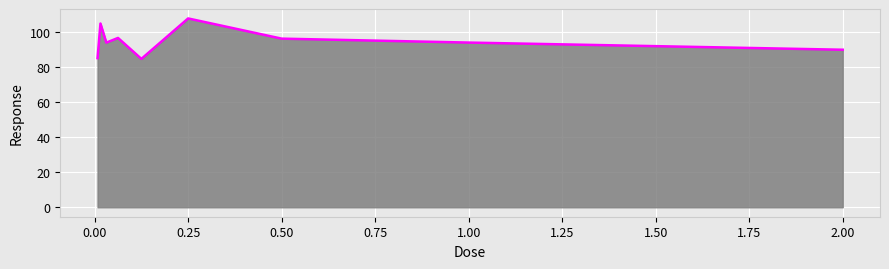

Does the chart have visible grid lines?

Yes